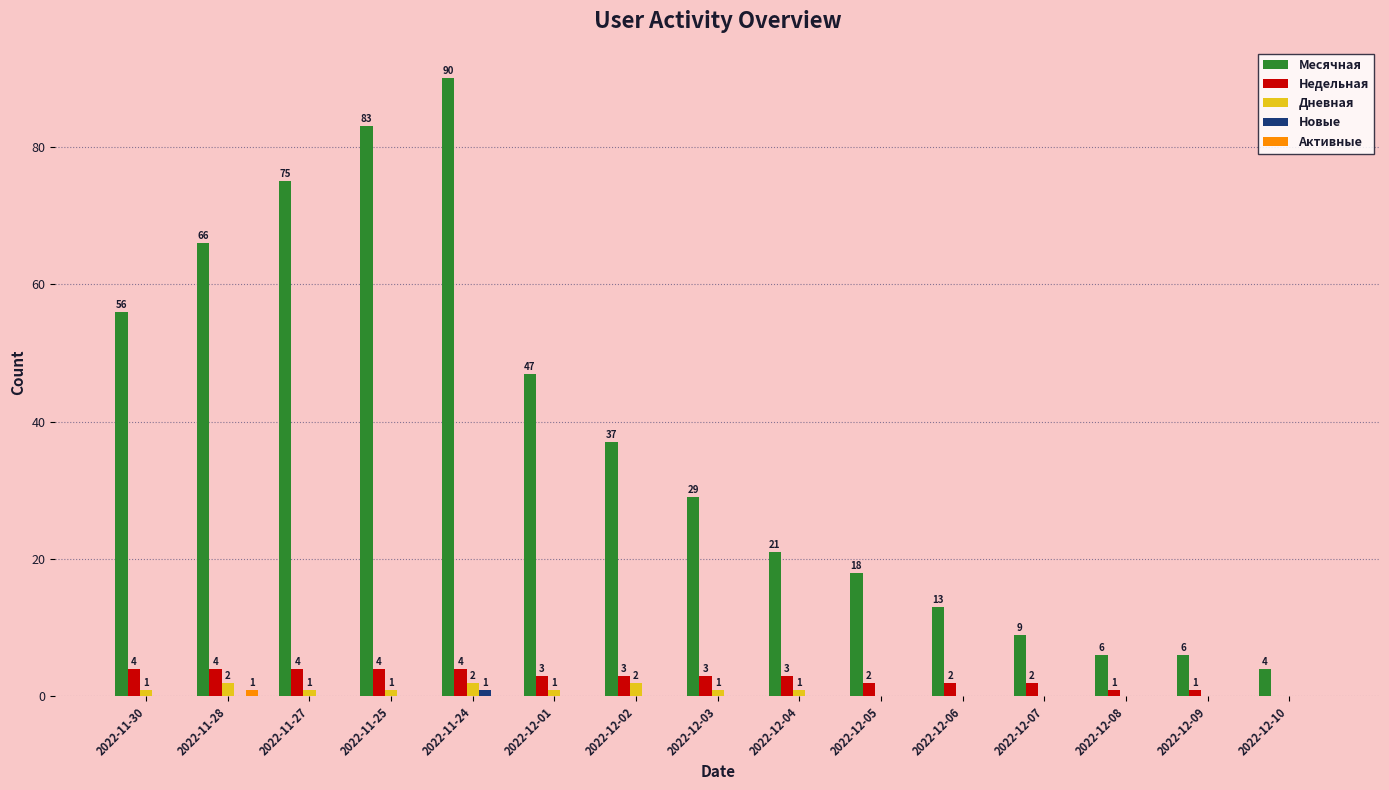

What is the maximum value shown in the chart?

90